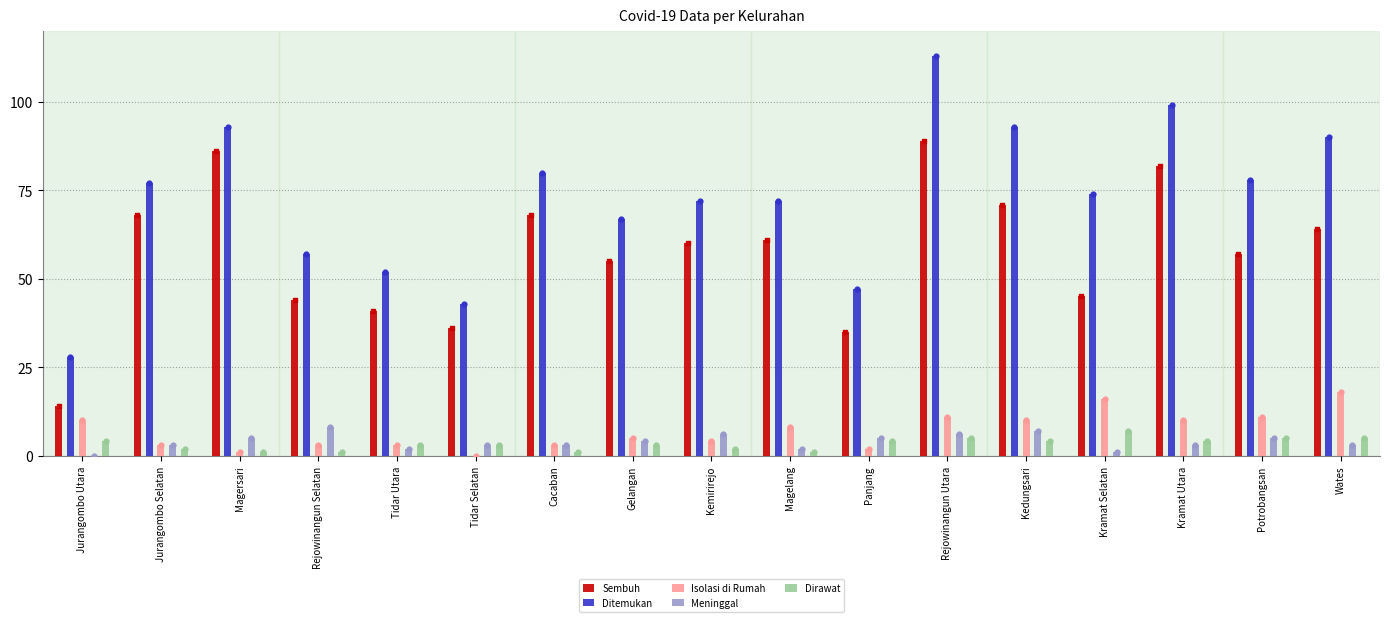

What are all the series names shown in the legend?

Sembuh, Ditemukan, Isolasi di Rumah, Meninggal, Dirawat